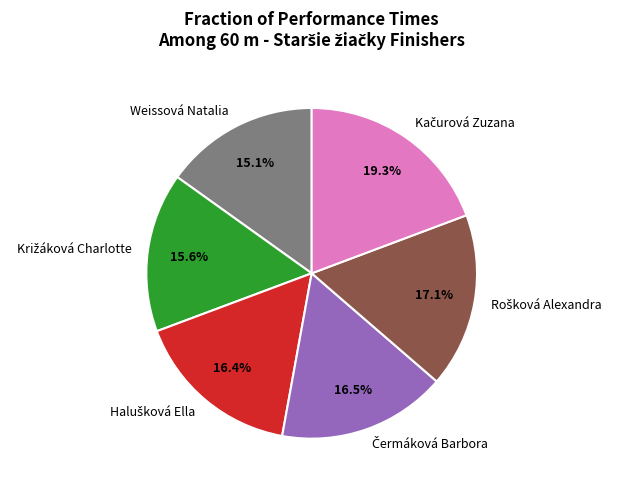

Is Weissová Natalia the majority of the pie?

No